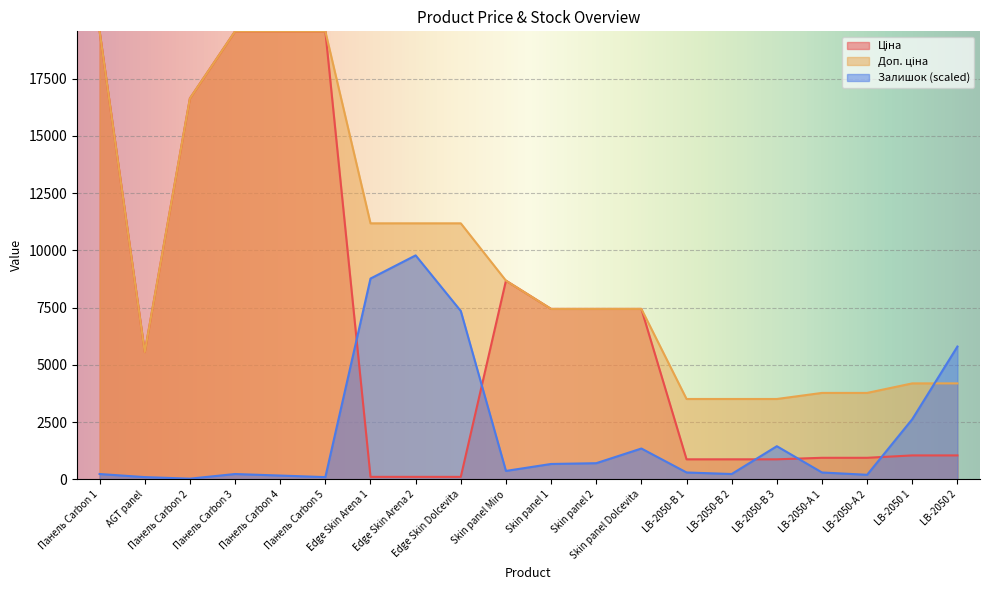

Which series has the largest range (max minus min)?

Ціна